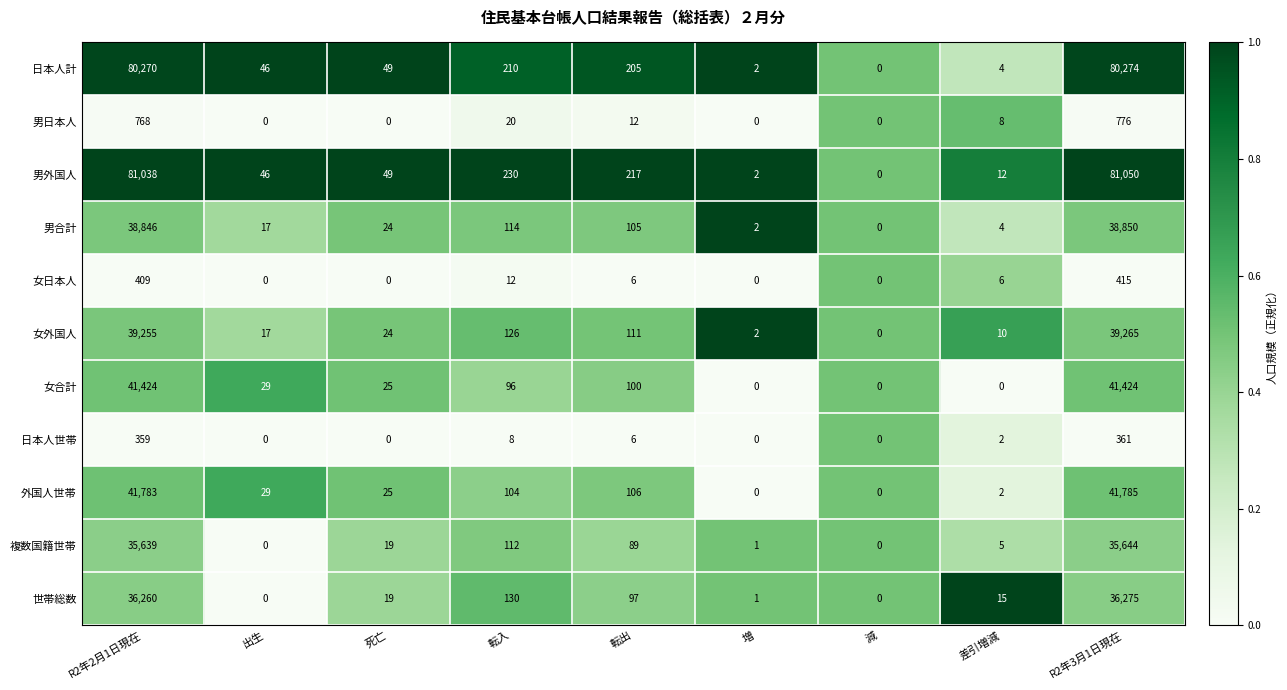

Is it true that 男合計 equals 24 at 死亡?

True